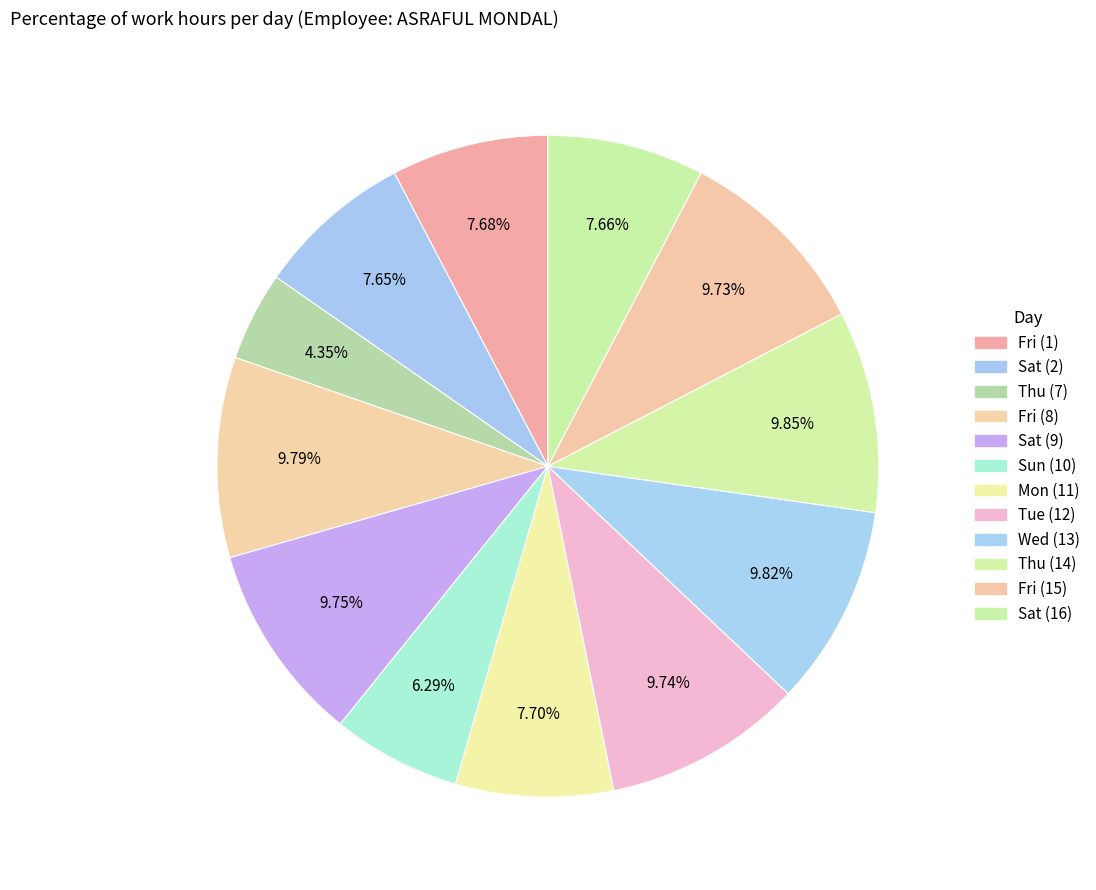

The Sat (2) slice represents 22% of the pie. True or false?

False